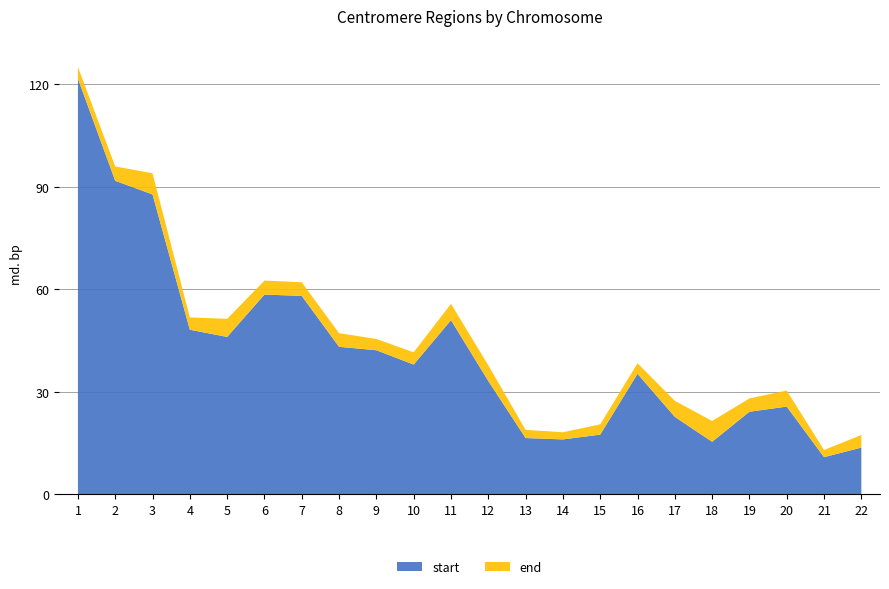

Reading left to right, transcribe all the data shown in this chart.

start: 1=121700000	2=91800000	3=87800000	4=48200000	5=46100000	6=58500000	7=58100000	8=43200000	9=42200000	10=38000000	11=51000000	12=33200000	13=16500000	14=16100000	15=17500000	16=35300000	17=22700000	18=15400000	19=24200000	20=25700000	21=10900000	22=13700000
end: 1=125100000	2=96000000	3=94000000	4=51800000	5=51400000	6=62600000	7=62100000	8=47200000	9=45500000	10=41600000	11=55800000	12=37800000	13=18900000	14=18200000	15=20500000	16=38400000	17=27400000	18=21500000	19=28100000	20=30400000	21=13000000	22=17400000